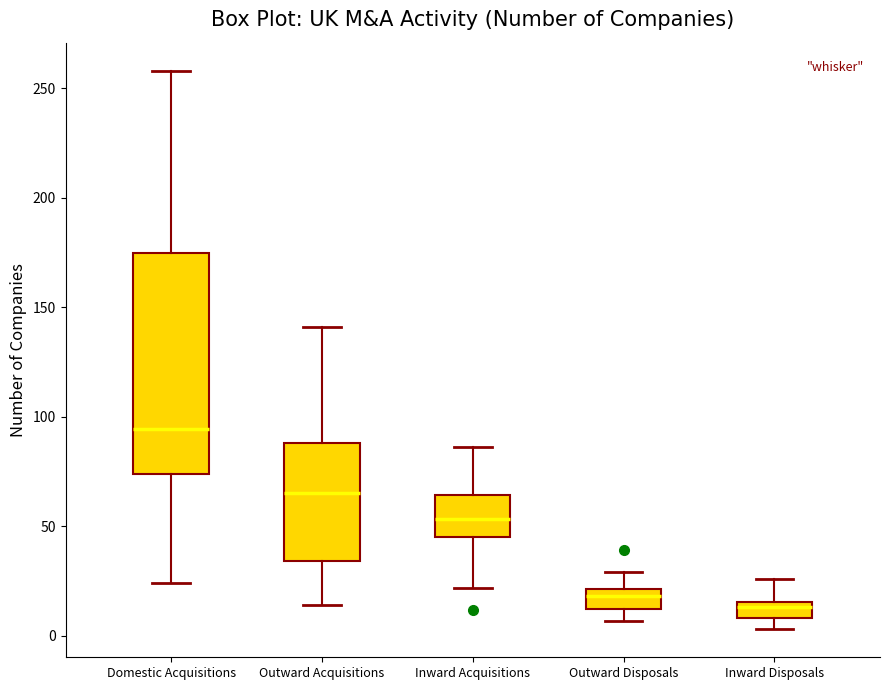

Which box is the tallest, from its lower edge to its upper edge?

Domestic Acquisitions